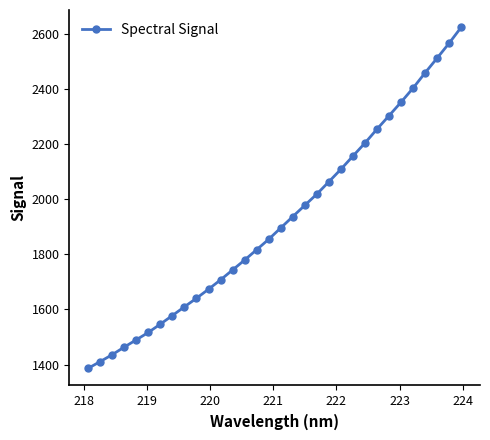

Does the chart display data point markers on the line(s)?

Yes